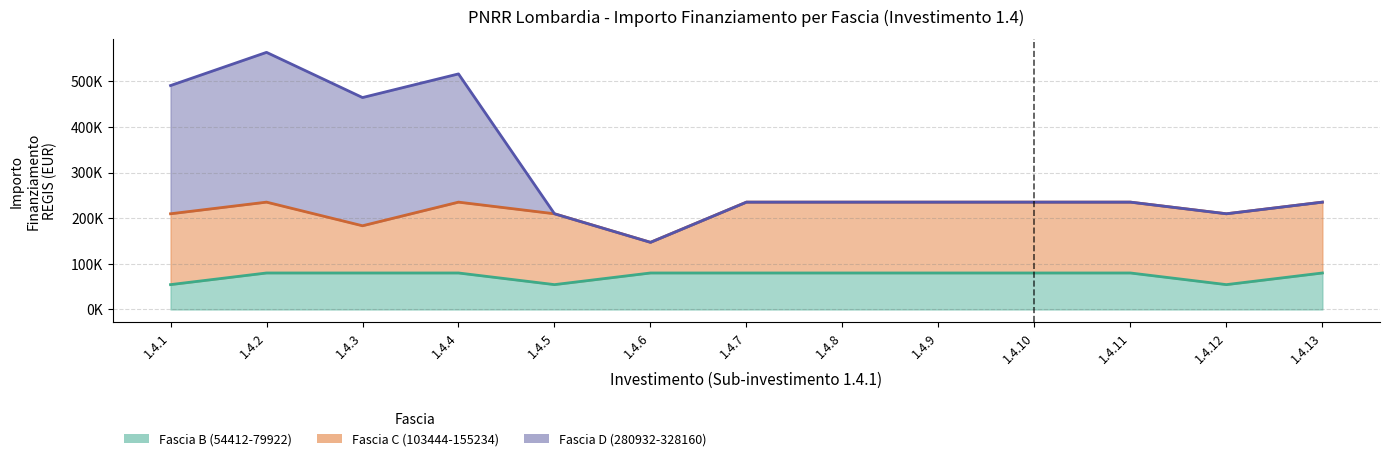

Between 1.4 and 1.4, which series saw the biggest shift?

Fascia D (280932-328160)